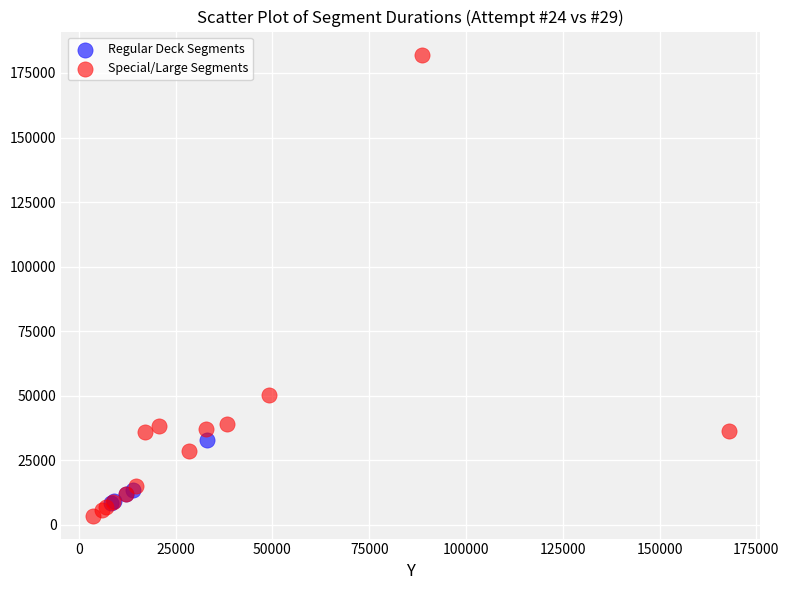

What are all the series names shown in the legend?

Regular Deck Segments, Special/Large Segments